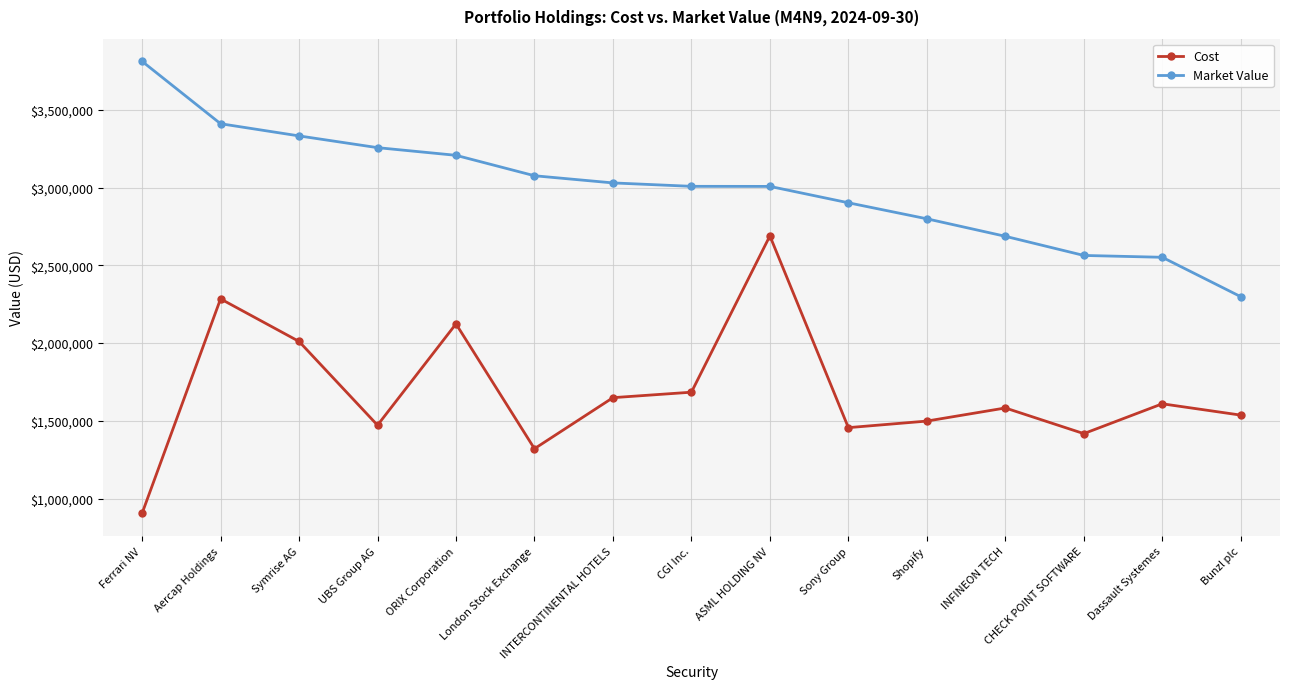

Rank the series at Sony Group from highest to lowest value.

Market Value, Cost